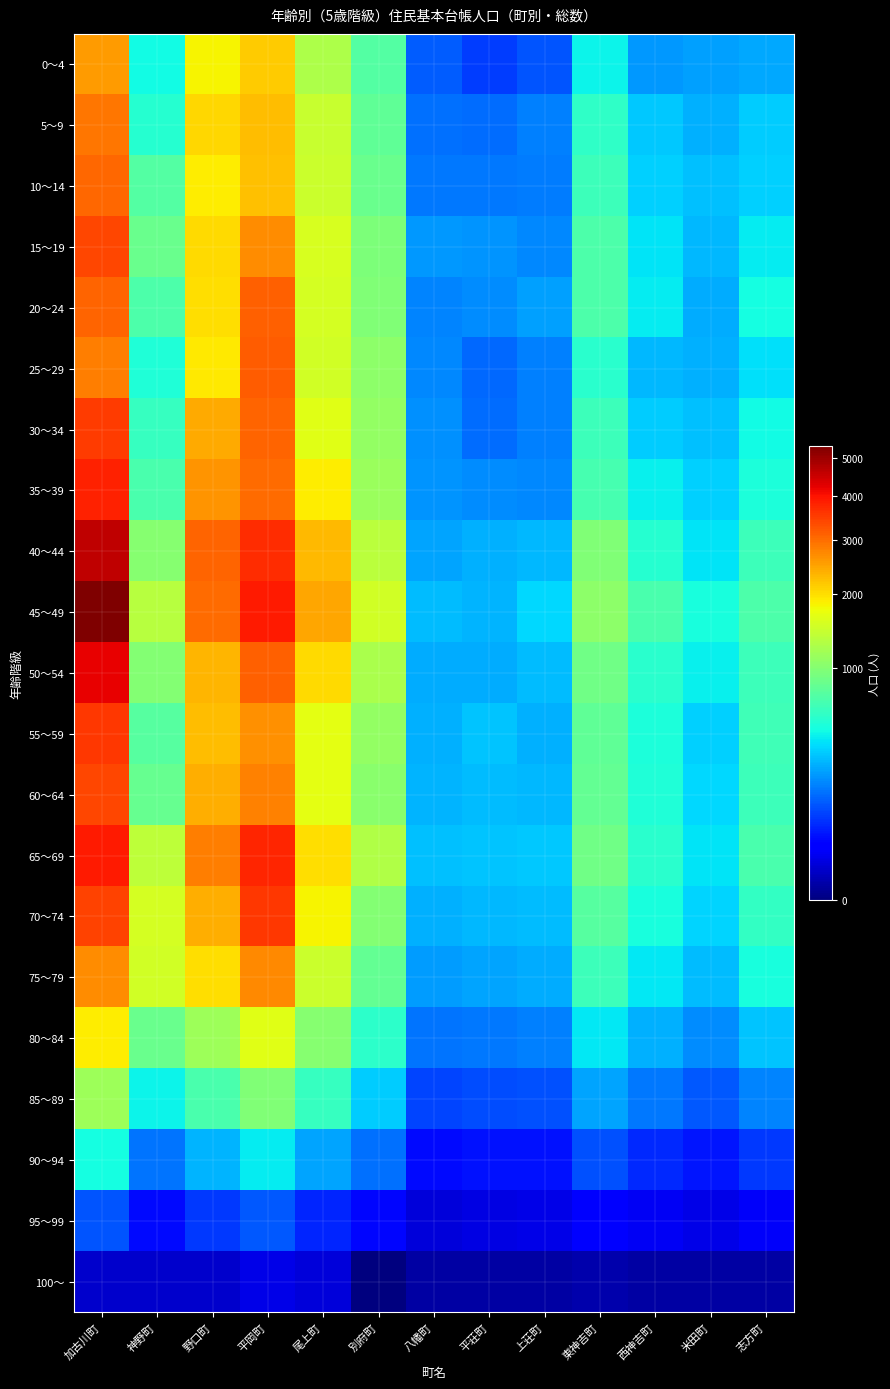

Reading right to left, transcribe all the data shown in this chart.

0～4: 志方町=246	米田町=227	西神吉町=211	東神吉町=430	上荘町=105	平荘町=81	八幡町=116	別府町=731	尾上町=1252	平岡町=2147	野口町=1834	神野町=451	加古川町=2566
5～9: 志方町=324	米田町=260	西神吉町=315	東神吉町=569	上荘町=174	平荘町=138	八幡町=144	別府町=805	尾上町=1433	平岡町=2280	野口町=2068	神野町=527	加古川町=2922
10～14: 志方町=333	米田町=294	西神吉町=338	東神吉町=622	上荘町=161	平荘町=155	八幡町=156	別府町=842	尾上町=1472	平岡町=2245	野口町=1884	神野町=730	加古川町=3062
15～19: 志方町=412	米田町=279	西神吉町=385	東神吉町=707	上荘町=186	平荘町=203	八幡町=211	別府町=954	尾上町=1569	平岡町=2695	野口町=2022	神野町=857	加古川町=3399
20～24: 志方町=463	米田町=249	西神吉町=409	東神吉町=698	上荘町=232	平荘町=192	八幡町=177	別府町=980	尾上町=1539	平岡町=3127	野口町=2005	神野町=700	加古川町=3094
25～29: 志方町=374	米田町=263	西神吉町=283	東神吉町=546	上荘町=173	平荘町=134	八幡町=181	別府町=1043	尾上町=1528	平岡町=3169	野口町=1907	神野町=505	加古川町=2823
30～34: 志方町=451	米田町=294	西神吉町=326	東神吉町=621	上荘町=174	平荘町=140	八幡町=199	別府町=1093	尾上町=1647	平岡町=3101	野口町=2421	神野町=600	加古川町=3516
35～39: 志方町=486	米田町=335	西神吉町=420	東神吉町=677	上荘町=182	平荘町=192	八幡町=207	別府町=1136	尾上町=1885	平岡町=3033	野口町=2613	神野町=690	加古川町=3796
40～44: 志方町=623	米田町=391	西神吉町=535	東神吉町=984	上荘町=283	平荘町=262	八幡町=235	別府町=1356	尾上町=2292	平岡町=3685	野口町=3095	神野町=1013	加古川町=4646
45～49: 志方町=698	米田町=485	西神吉町=686	東神吉町=1045	上荘町=359	平荘町=270	八幡町=287	別府町=1508	尾上町=2447	平岡町=3902	野口町=3021	神野町=1317	加古川町=5357
50～54: 志方町=633	米田町=416	西神吉町=538	東神吉町=883	上荘町=286	平荘町=249	八幡町=252	別府町=1236	尾上町=2037	平岡町=3148	野口町=2344	神野町=993	加古川町=4195
55～59: 志方町=648	米田町=340	西神吉町=488	東神吉町=795	上荘町=259	平荘町=304	八幡町=260	別府町=1100	尾上町=1658	平岡町=2654	野口町=2268	神野町=755	加古川町=3573
60～64: 志方町=620	米田町=358	西神吉町=502	東神吉町=820	上荘町=275	平荘町=290	八幡町=270	別府町=1023	尾上町=1659	平岡町=2805	野口町=2388	神野町=832	加古川町=3413
65～69: 志方町=680	米田町=390	西神吉町=540	東神吉町=880	上荘町=312	平荘町=310	八幡町=298	別府町=1288	尾上町=1997	平岡町=3764	野口町=2831	神野町=1369	加古川町=3899
70～74: 志方町=580	米田町=350	西神吉町=480	東神吉町=750	上荘町=290	平荘町=280	八幡町=265	別府町=998	尾上町=1832	平岡町=3573	野口町=2402	神野町=1550	加古川町=3455
75～79: 志方町=480	米田町=290	西神吉町=400	東神吉町=620	上荘町=250	平荘町=240	八幡町=220	別府町=821	尾上町=1478	平岡町=2742	野口町=1992	神野町=1509	加古川町=2701
80～84: 志方町=310	米田町=190	西神吉町=260	東神吉町=400	上荘町=170	平荘町=160	八幡町=150	別府町=556	尾上町=1018	平岡町=1636	野口町=1149	神野町=854	加古川町=1870
85～89: 志方町=180	米田町=110	西神吉町=155	東神吉町=240	上荘町=100	平荘町=95	八幡町=90	別府町=328	尾上町=596	平岡町=981	野口町=684	神野町=433	加古川町=1163
90～94: 志方町=75	米田町=45	西神吉町=60	東神吉町=100	上荘町=42	平荘町=40	八幡町=35	別府町=143	尾上町=233	平岡町=411	野口町=272	神野町=152	加古川町=469
95～99: 志方町=20	米田町=13	西神吉町=18	東神吉町=28	上荘町=13	平荘町=12	八幡町=10	別府町=34	尾上町=58	平岡町=113	野口町=76	神野町=35	加古川町=108
100～: 志方町=1	米田町=1	西神吉町=1	東神吉町=2	上荘町=1	平荘町=1	八幡町=1	別府町=0	尾上町=10	平岡町=14	野口町=7	神野町=7	加古川町=7